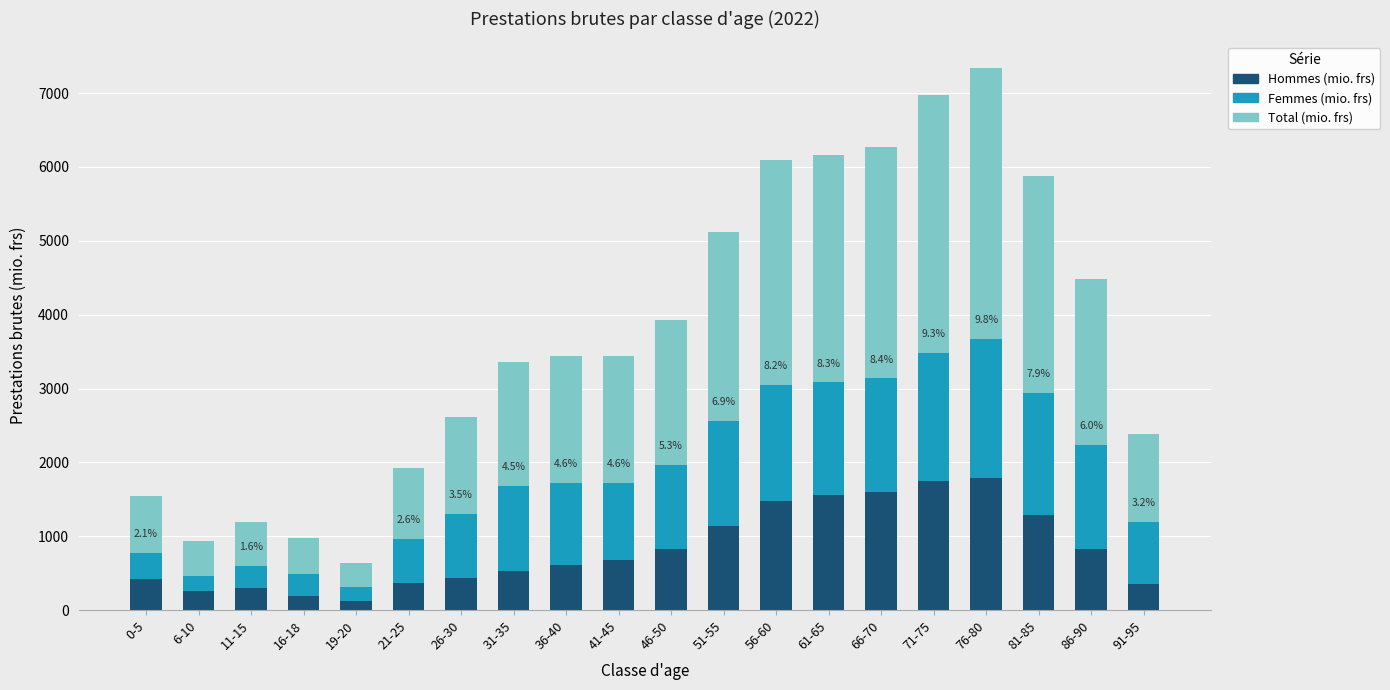

The value of Hommes (mio. frs) at 66-70 is 1595.3. True or false?

True